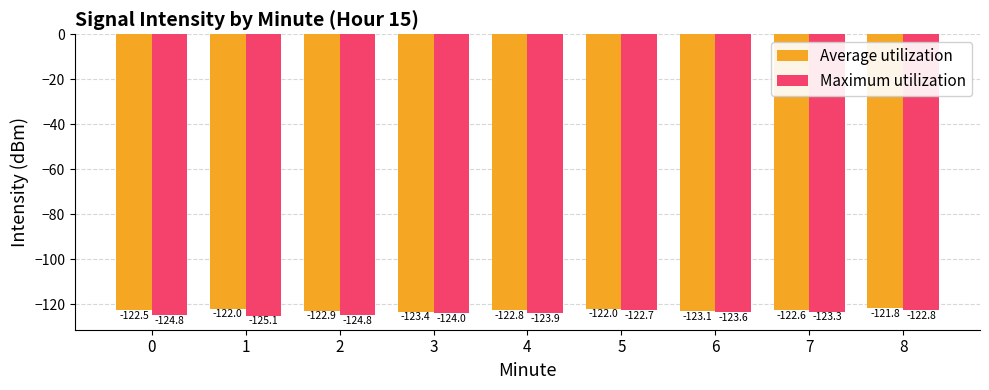

Where is Average utilization nearest to the value -122?

5